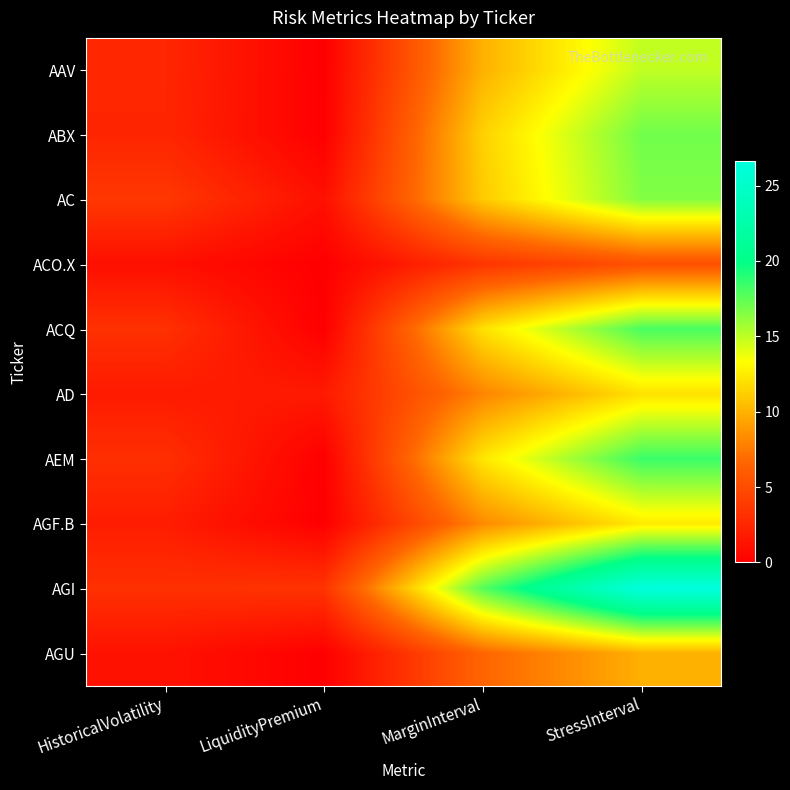

Between StressInterval and MarginInterval, which is larger?

StressInterval